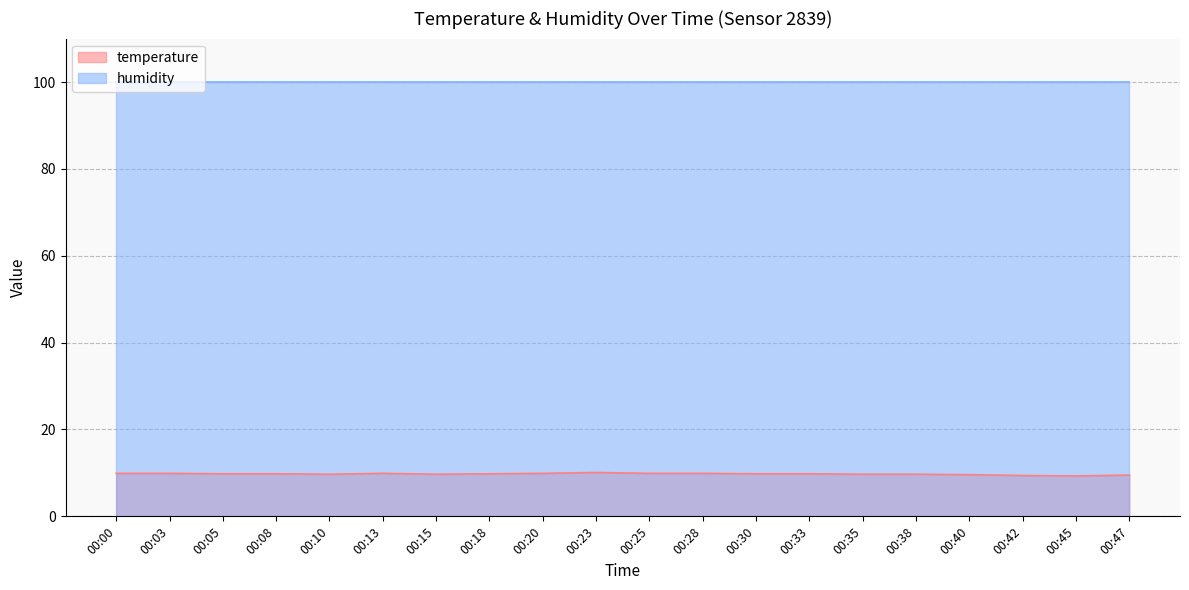

List the labels in order of value, largest first.

00:23, 00:00, 00:03, 00:13, 00:20, 00:25, 00:28, 00:05, 00:08, 00:18, 00:30, 00:33, 00:10, 00:15, 00:35, 00:38, 00:40, 00:47, 00:42, 00:45